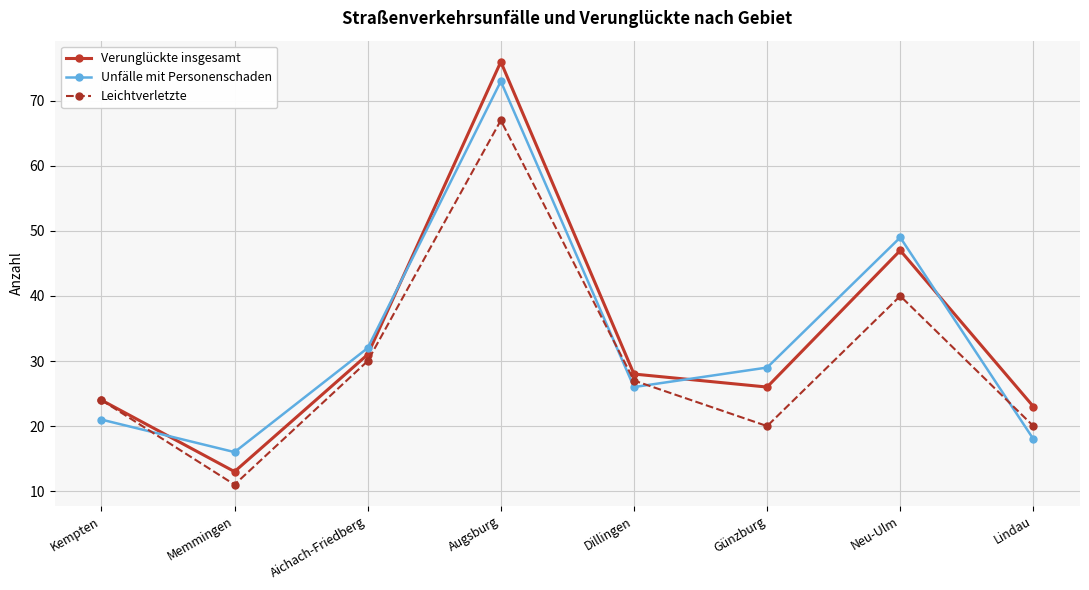

Between Günzburg and Neu-Ulm, which series saw the biggest shift?

Verunglückte insgesamt